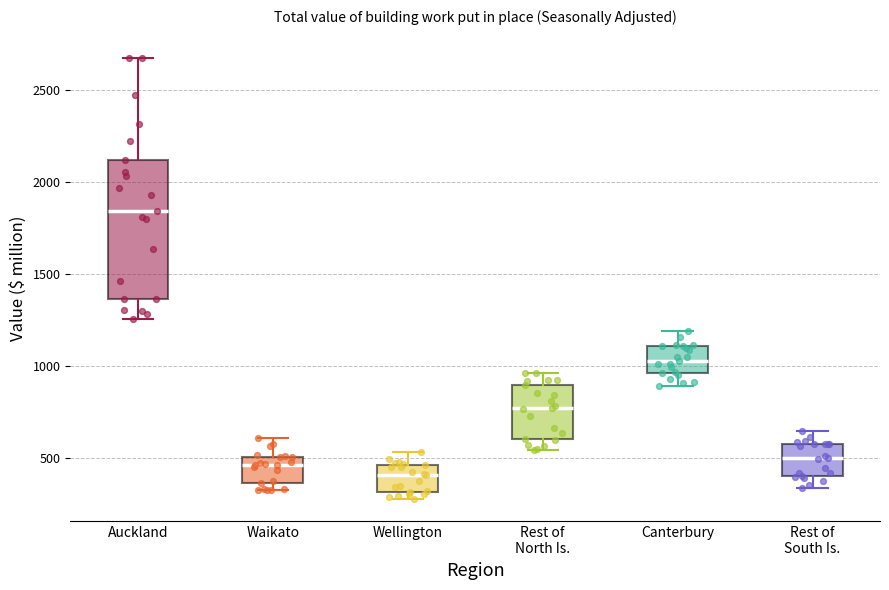

Reading left to right, read every box against the y-axis: the position of its median line, the range the box covers, and the ends of its whiskers. The values are not printed on the chart, so give them approximately, as read against the axis.

Auckland: median 1850, box 1350 to 2100, whiskers 1250 to 2700
Waikato: median 450, box 350 to 500, whiskers 350 (just below the box's lower edge) to 600
Wellington: median 400, box 300 to 450, whiskers 300 (just below the box's lower edge) to 550
Rest of North Is.: median 750, box 600 to 900, whiskers 550 to 950
Canterbury: median 1050, box 950 to 1100, whiskers 900 to 1200
Rest of South Is.: median 500, box 400 to 600, whiskers 350 to 650